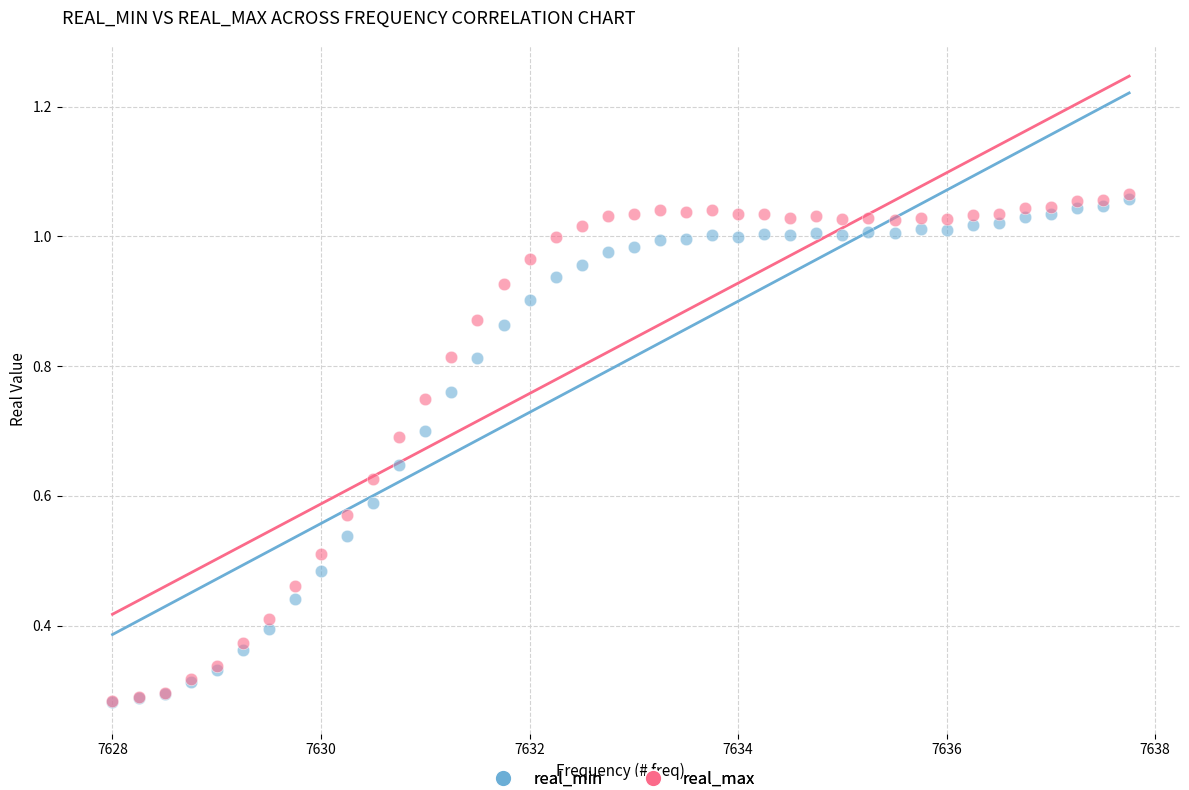

What are all the series names shown in the legend?

real_min, real_max